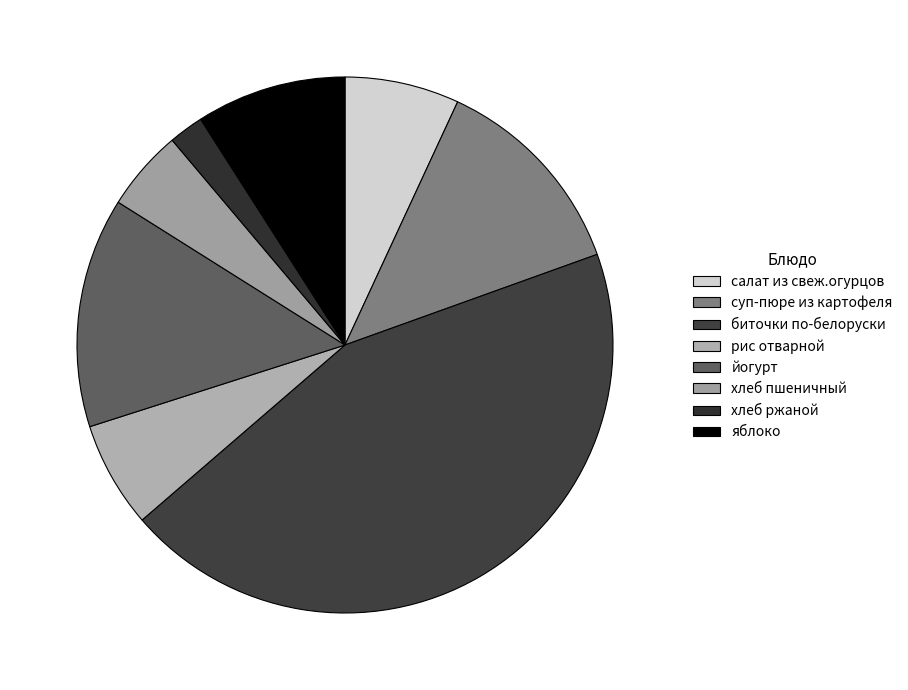

How many slices are in this pie chart?

8